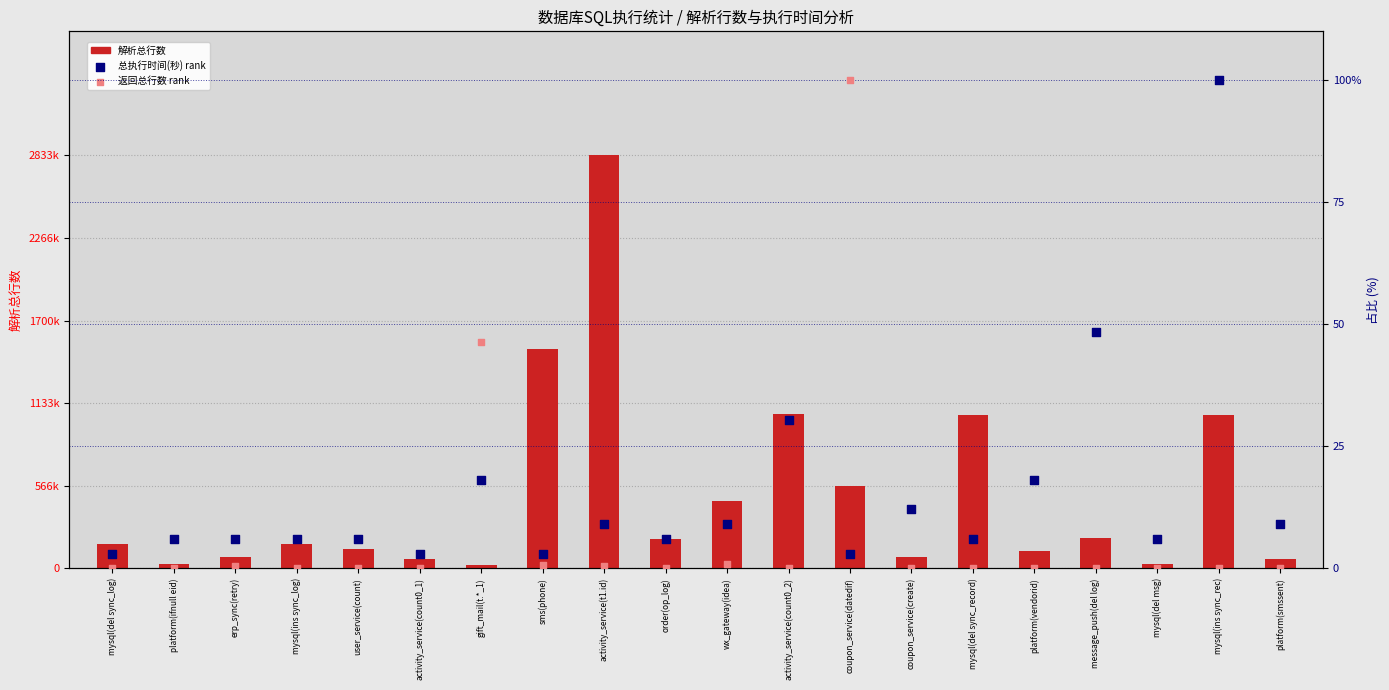

Is the value of 返回总行数 rank at wx_gateway(idea) greater than the value of 总执行时间(秒) rank at erp_sync(retry)?

No